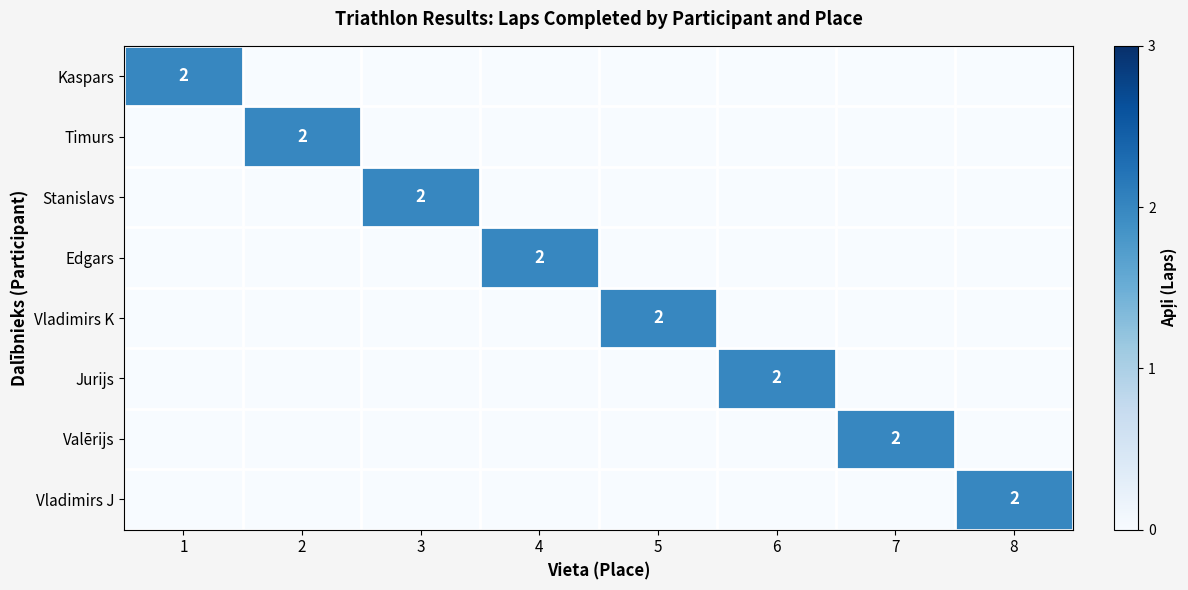

Is it true that Stanislavs equals 2 at 3?

True